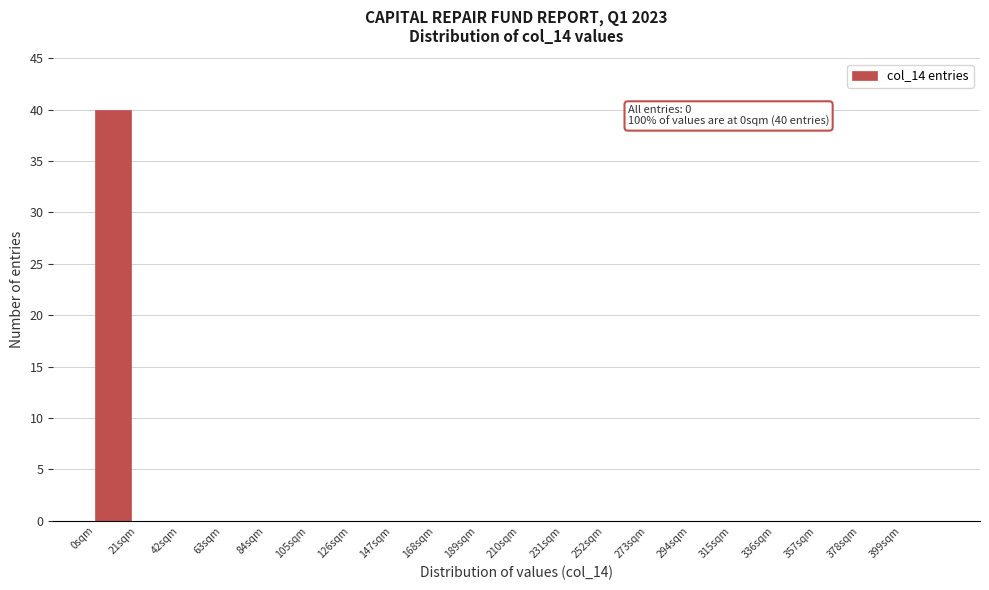

Over which range of the x-axis is the bar tallest?

0 to 21